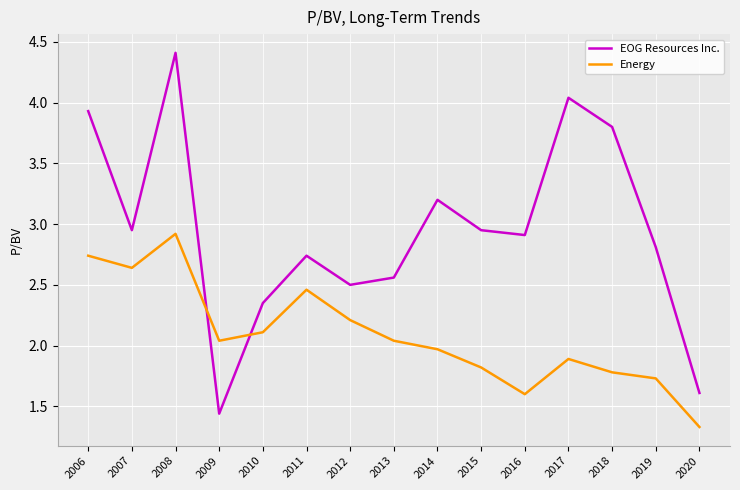

At which category does EOG Resources Inc. reach its first local peak?

2008